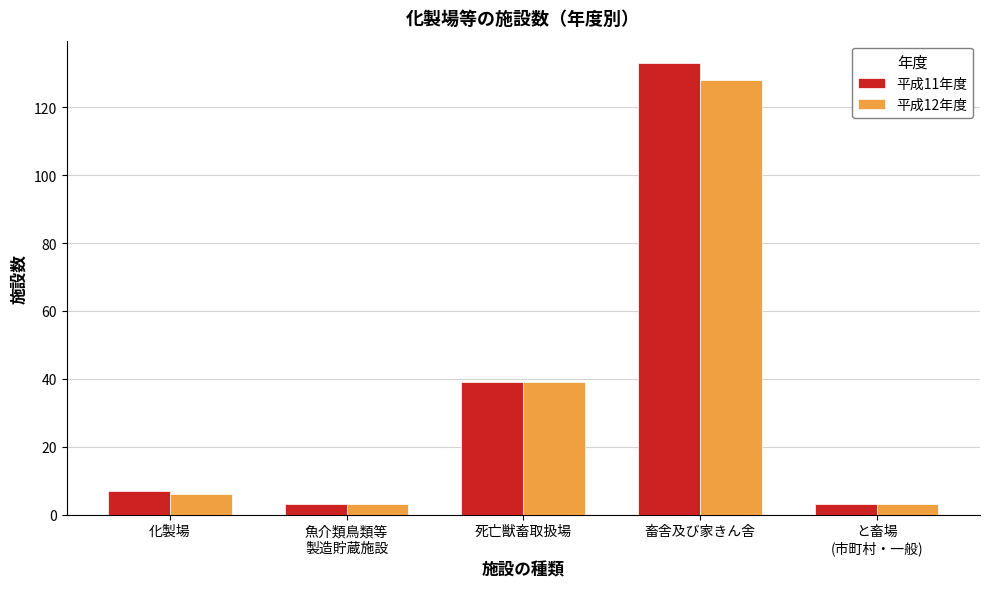

At which category is the sum across all series the highest?

畜舎及び家きん舎